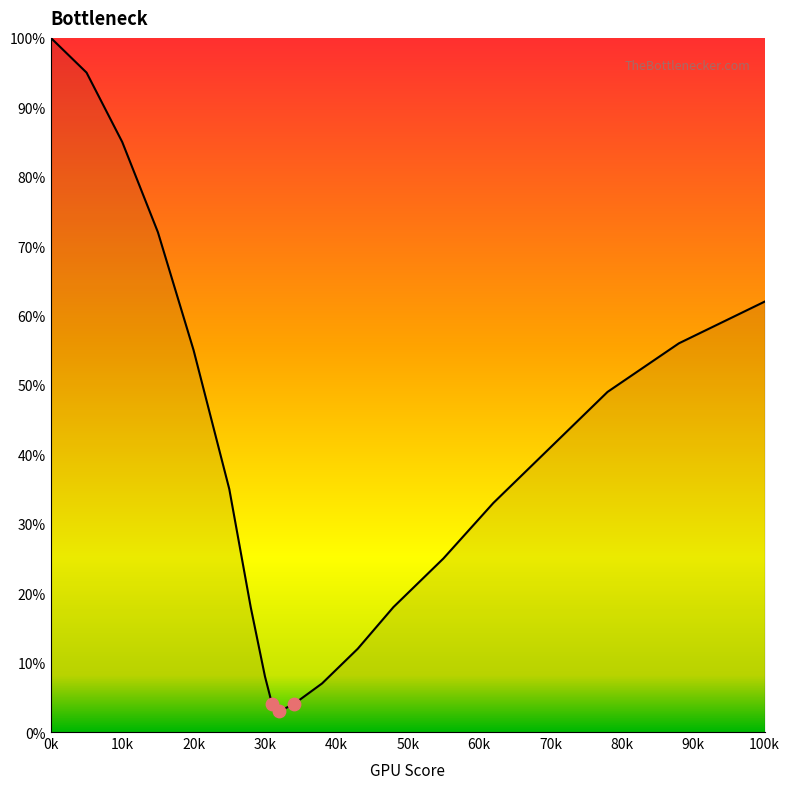

What is the smallest value displayed?

3